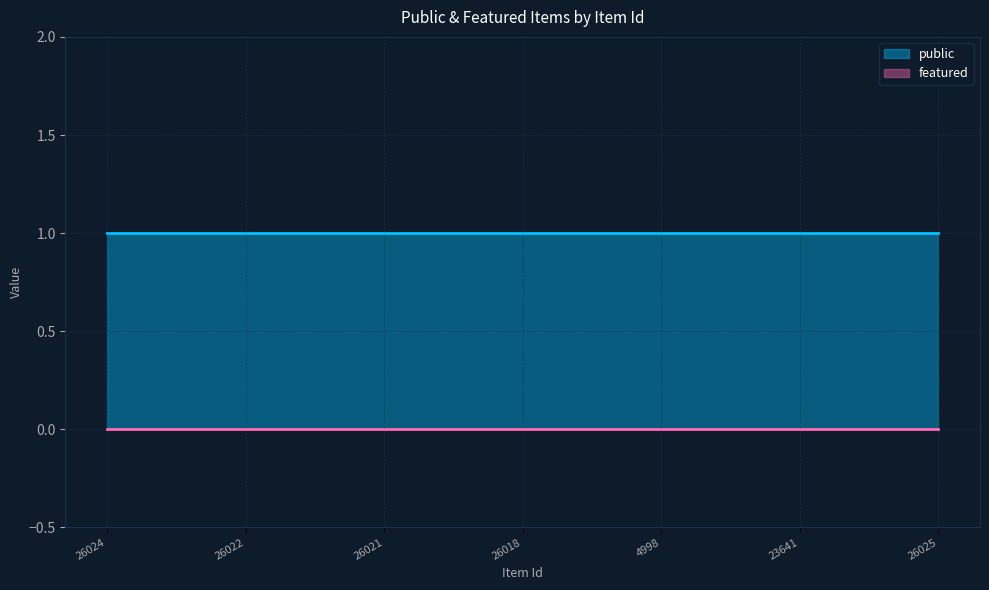

Is the value of public at 4998 greater than the value of featured at 23641?

Yes